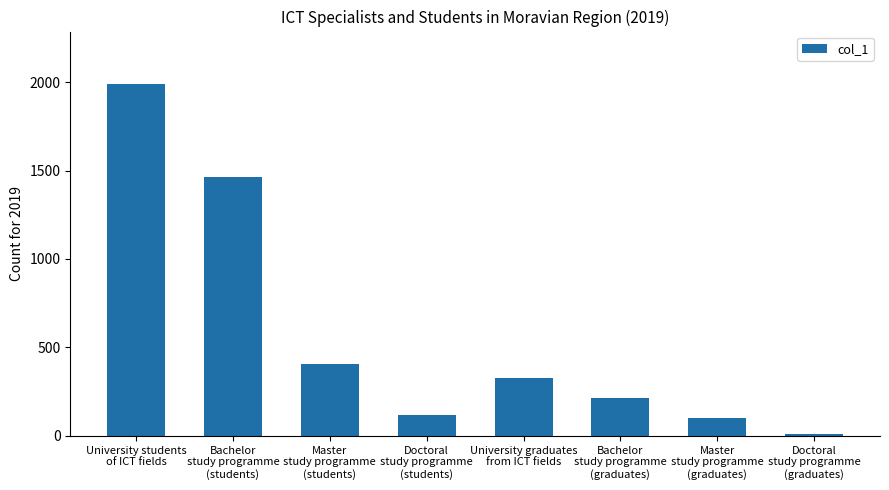

At which label is the value closest to 998?

Bachelor
study programme
(students)